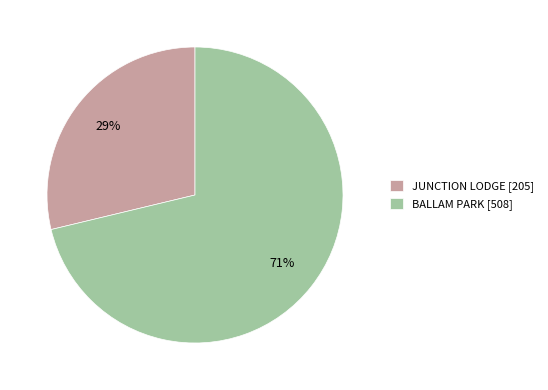

To the nearest percent, what is the difference between the largest and smallest slice percentages?

42%